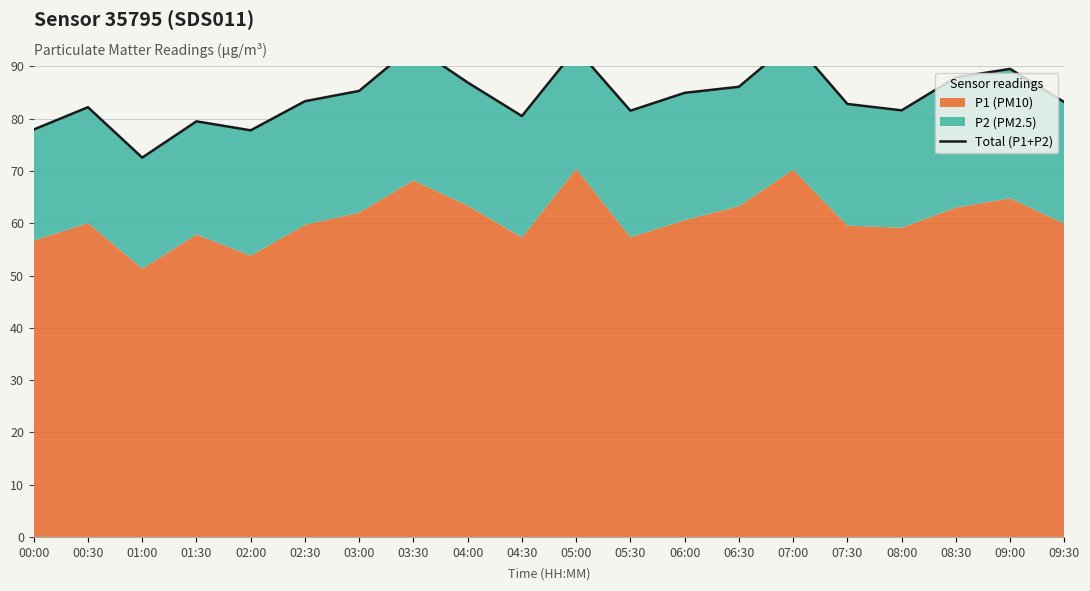

At which label does the data first exceed 83?

02:30